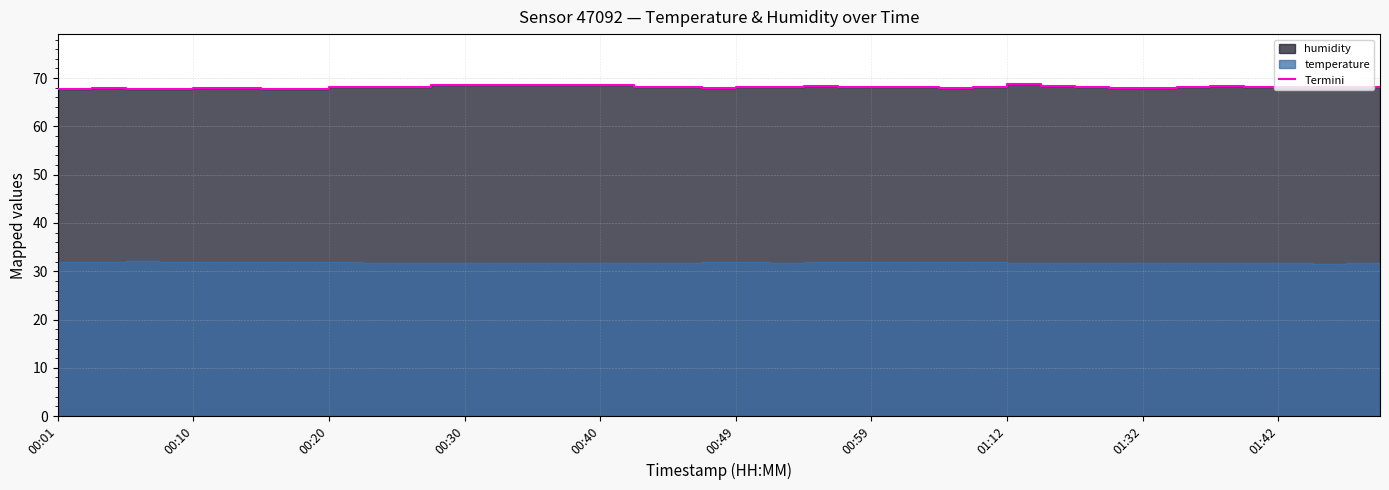

What is the difference between the maximum and minimum values?

1.0